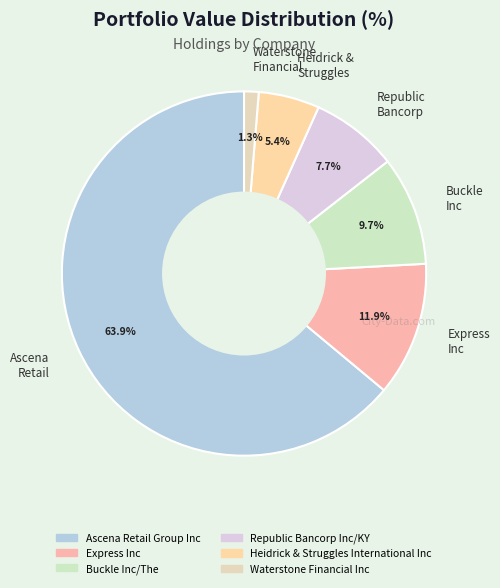

Approximately how many times larger is the value at Heidrick & Struggles compared to Buckle Inc?

0.6